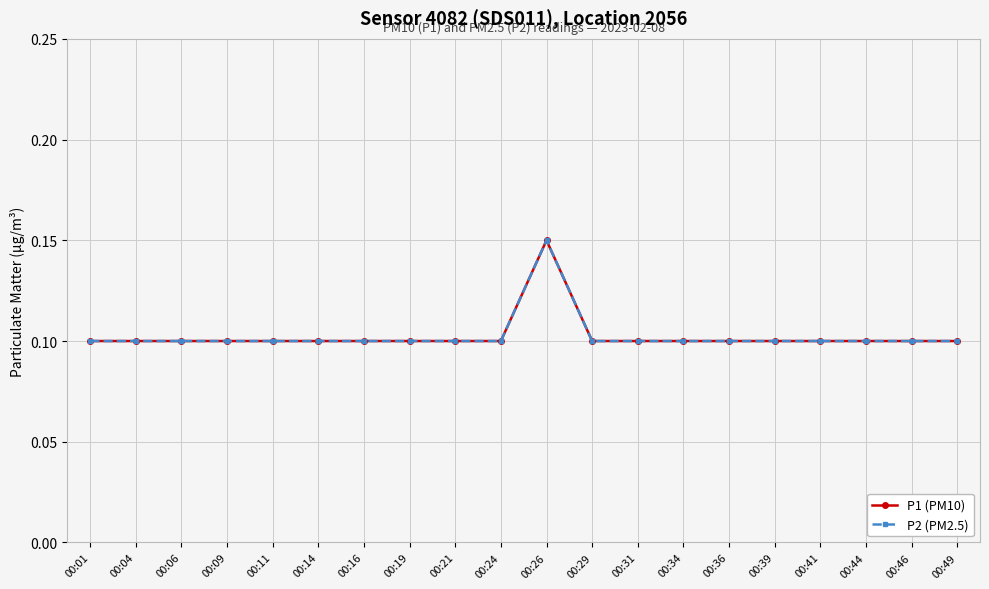

Reading left to right, list all the values displayed in this chart.

P1 (PM10): 00:01=0.1	00:04=0.1	00:06=0.1	00:09=0.1	00:11=0.1	00:14=0.1	00:16=0.1	00:19=0.1	00:21=0.1	00:24=0.1	00:26=0.1	00:29=0.1	00:31=0.1	00:34=0.1	00:36=0.1	00:39=0.1	00:41=0.1	00:44=0.1	00:46=0.1	00:49=0.1
P2 (PM2.5): 00:01=0.1	00:04=0.1	00:06=0.1	00:09=0.1	00:11=0.1	00:14=0.1	00:16=0.1	00:19=0.1	00:21=0.1	00:24=0.1	00:26=0.1	00:29=0.1	00:31=0.1	00:34=0.1	00:36=0.1	00:39=0.1	00:41=0.1	00:44=0.1	00:46=0.1	00:49=0.1